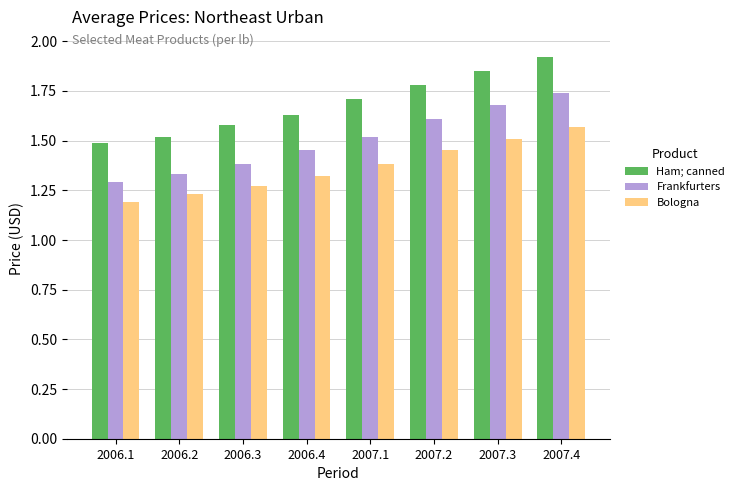

What is the total value across all series at 2006.2?

4.1